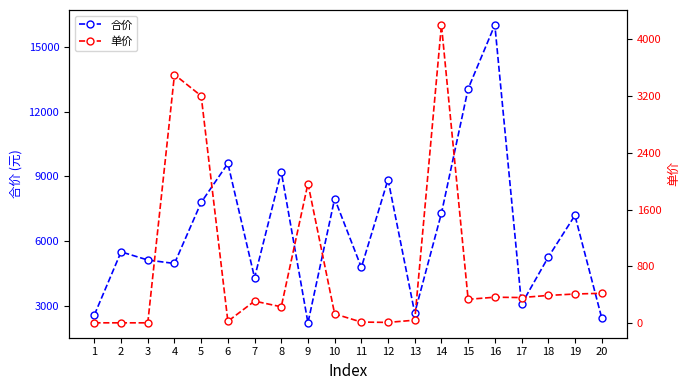

Does the chart have visible grid lines?

No